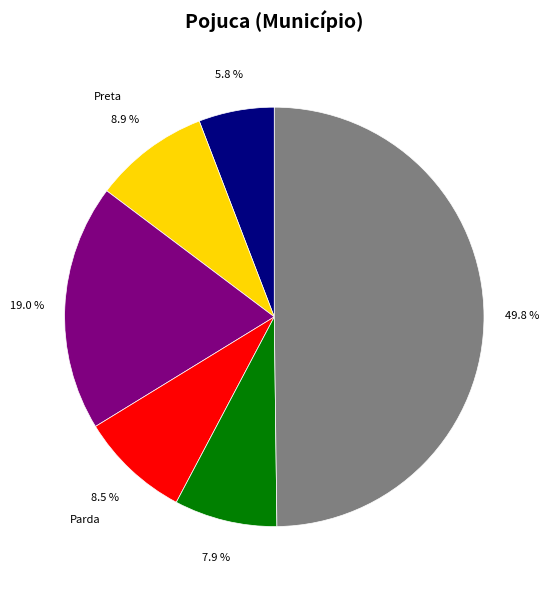

To the nearest percent, what is the difference between the largest and smallest slice percentages?

44%